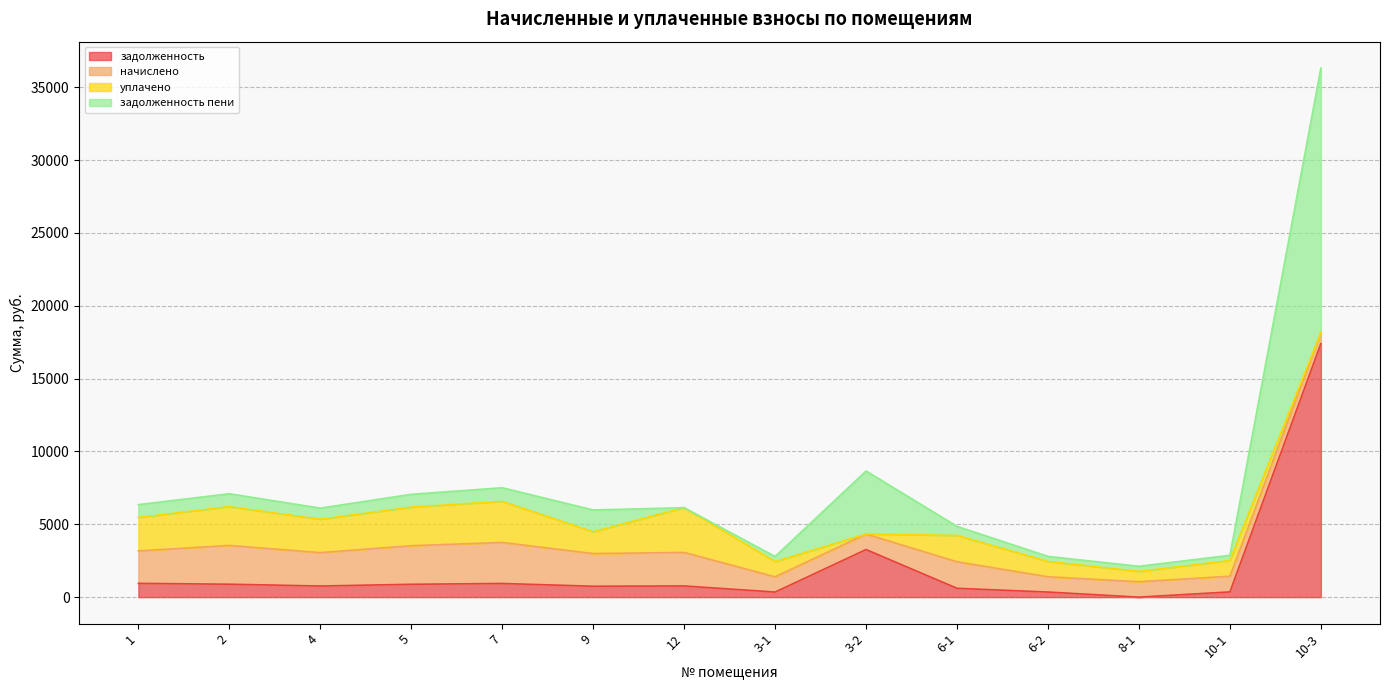

What position from the left is 8-1?

12